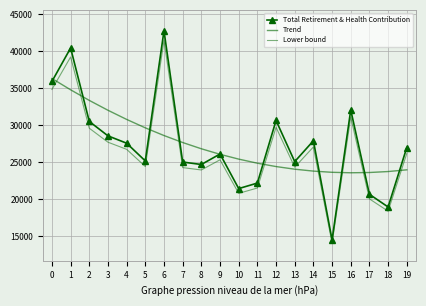

Between which two adjacent categories do Trend and Total Retirement & Health Contribution first intersect?

0 and 1